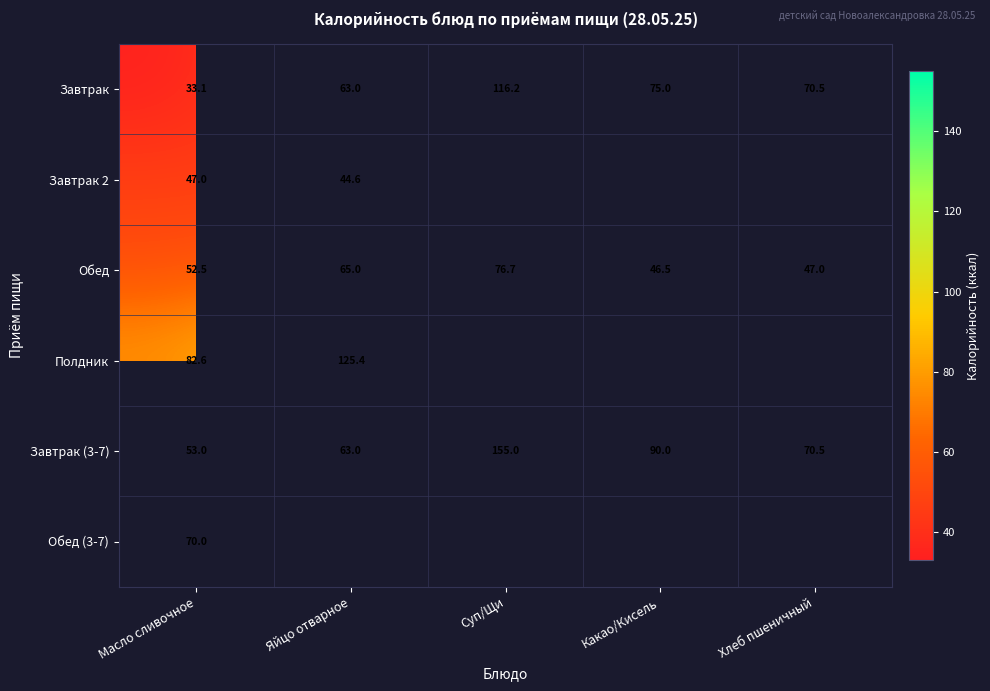

How many data points does each series have?

5